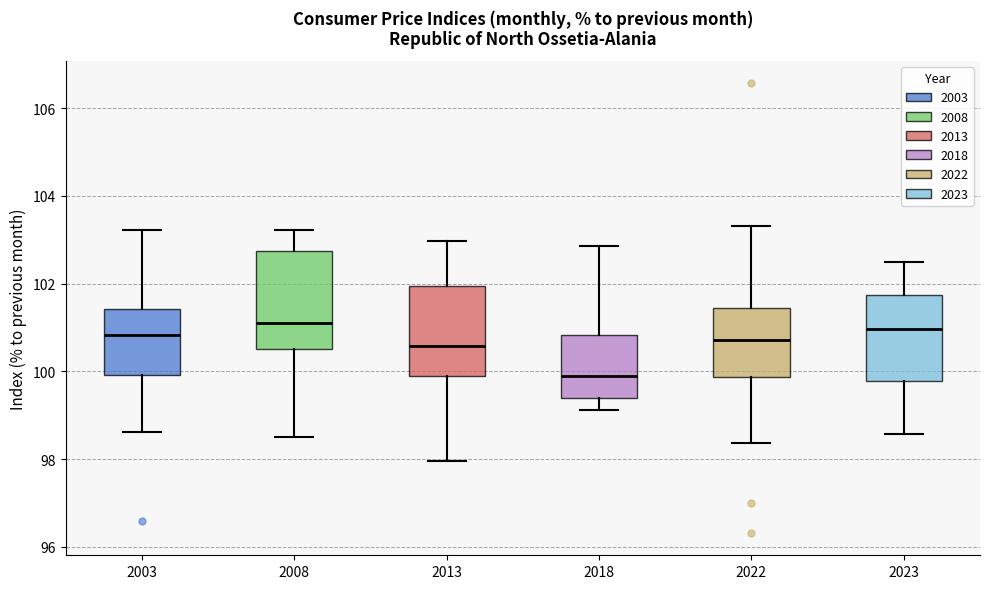

Where is the lower edge of the box at x = 2022 on the y-axis? The values are not printed on the chart, so give them approximately, as read against the axis.

99.8